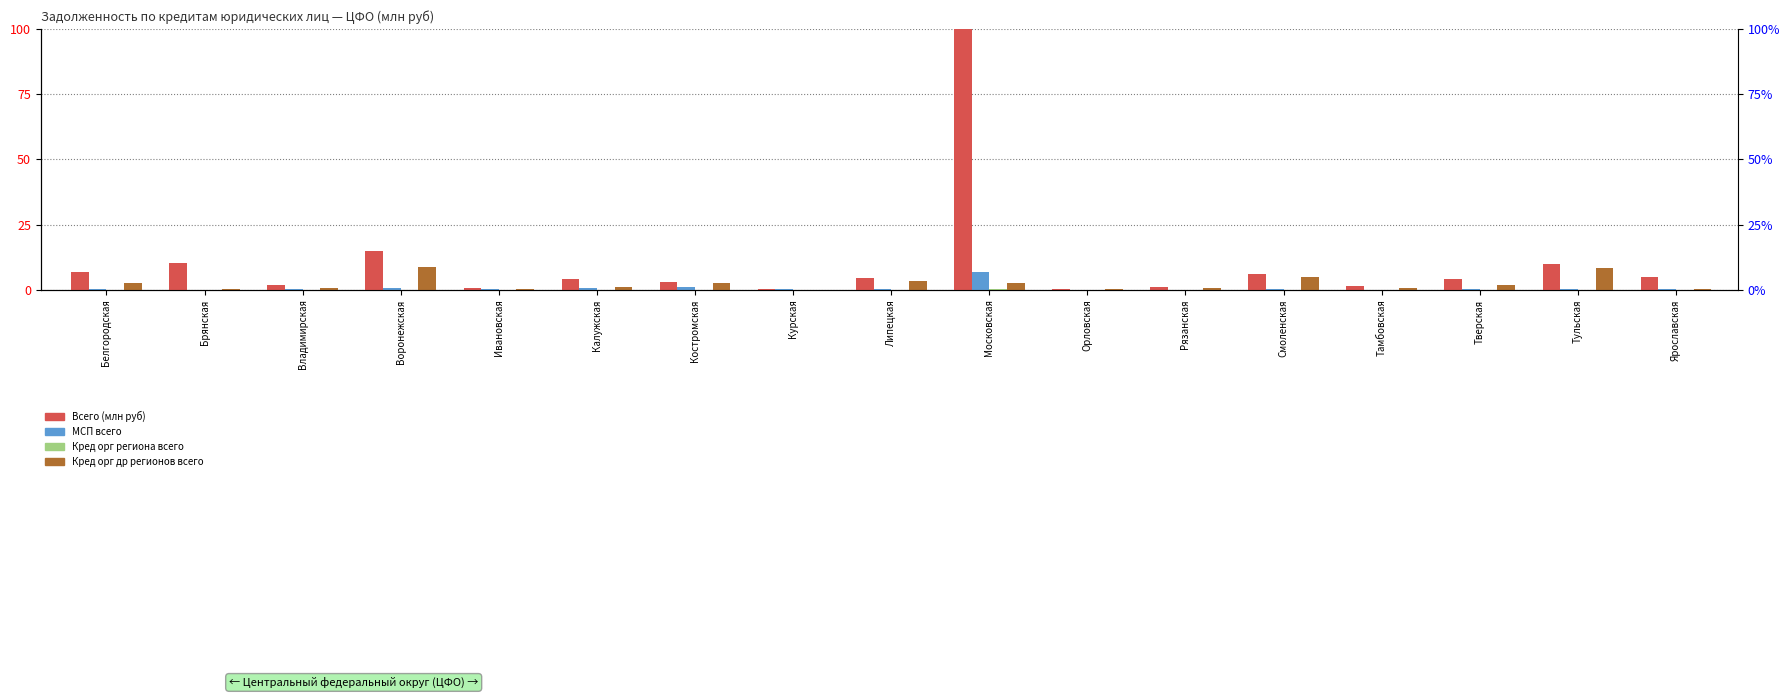

What is the spread (max minus min) of values at Липецкая?

4.5